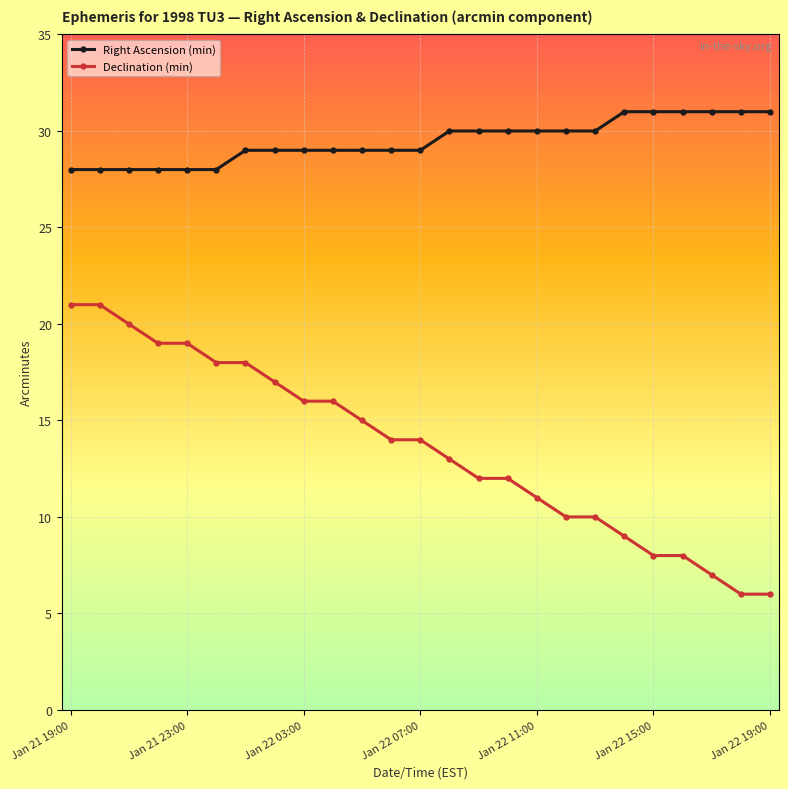

What is the value of the Right Ascension (min) point at the 4th from the left?

28